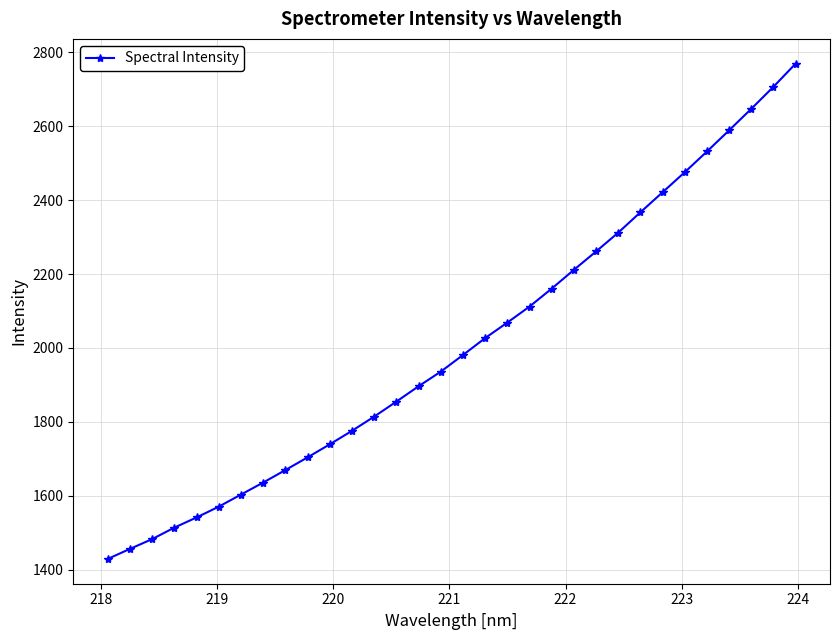

What is the value of the 32nd point from the left?

2769.5